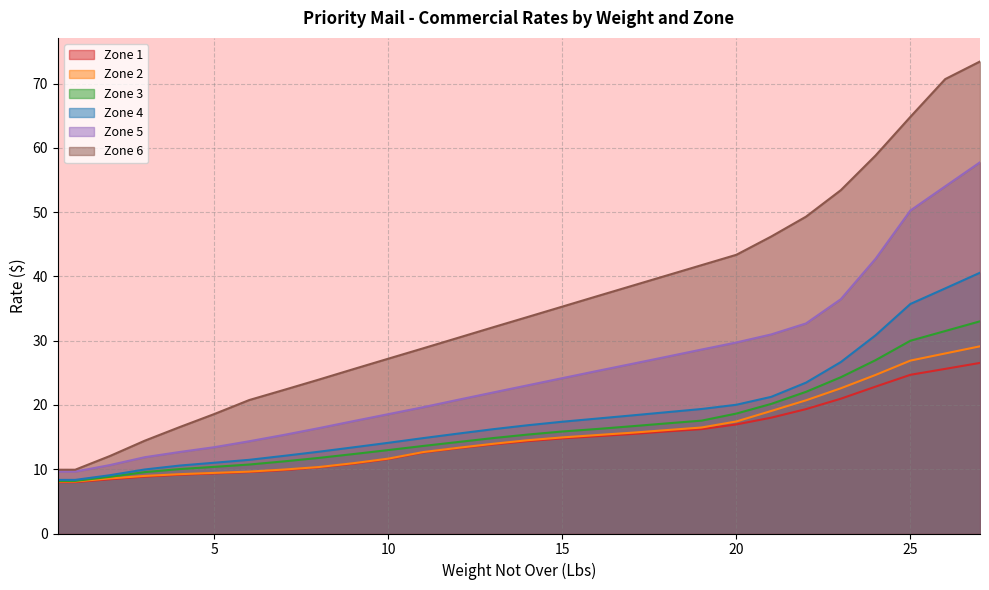

Which series has the largest total across all categories?

Zone 6